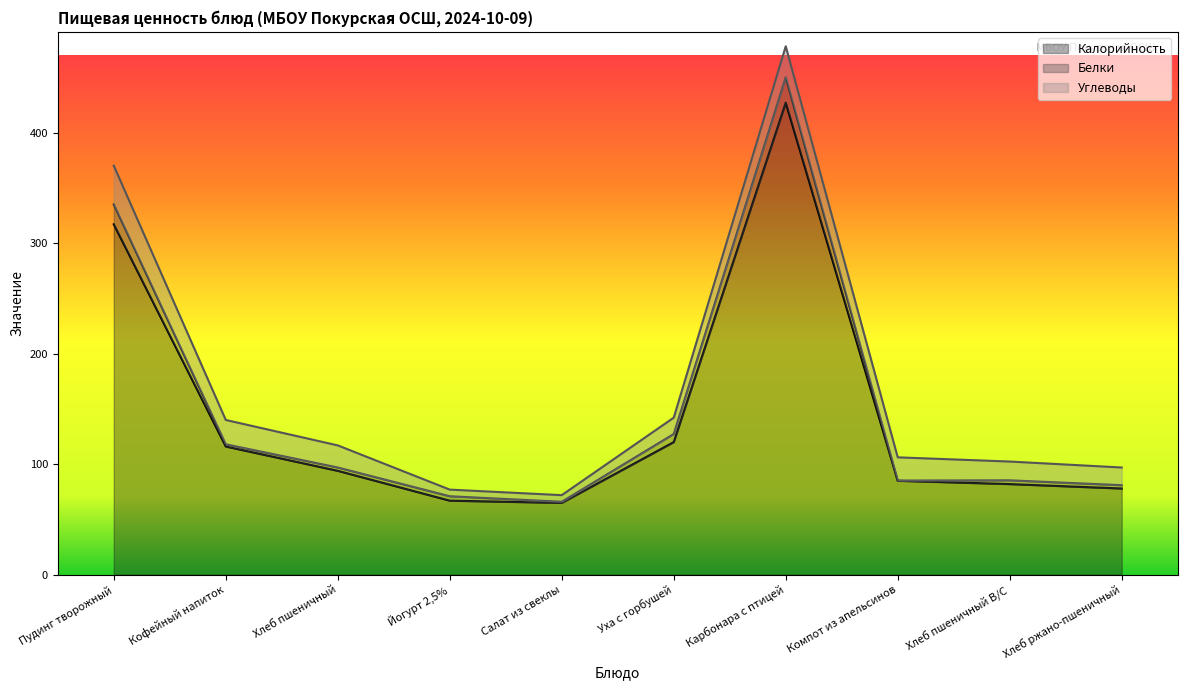

Count the number of data series in this chart.

3